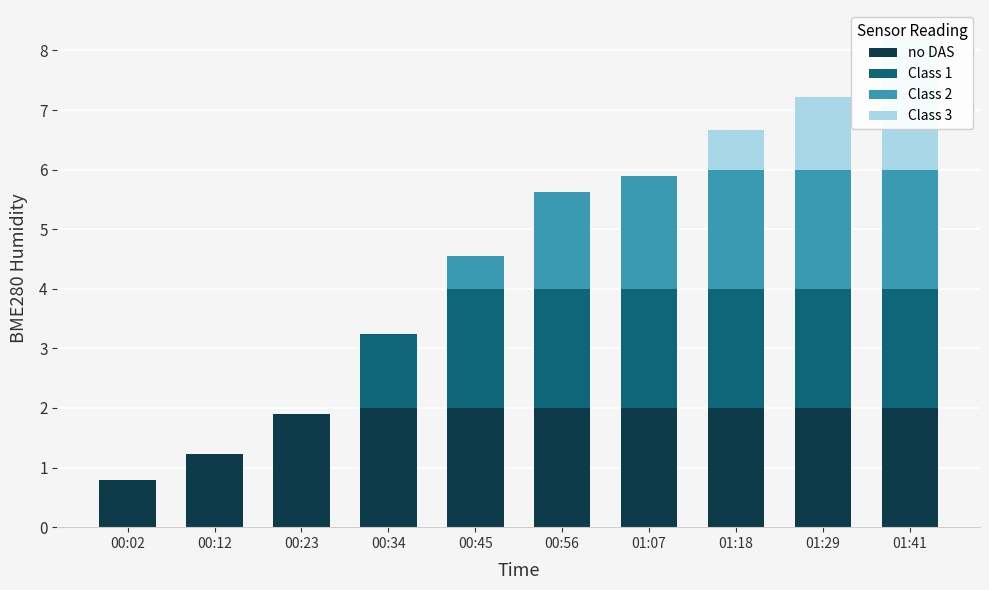

Which has a higher value, 01:18 or 01:07?

01:18